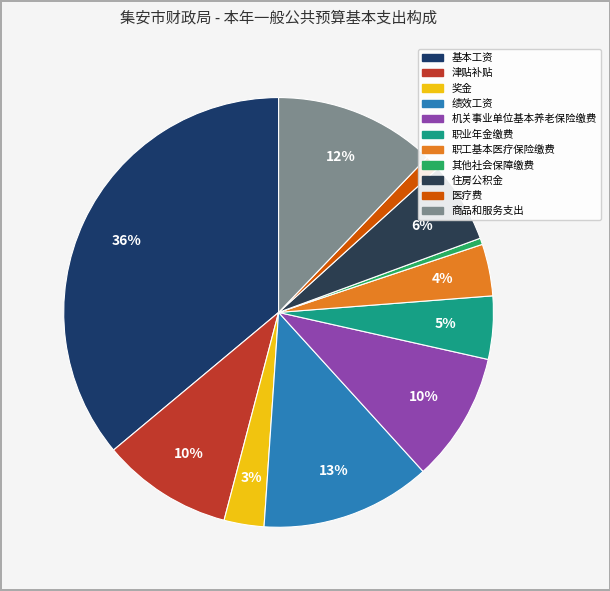

Count the number of slices in the pie.

11